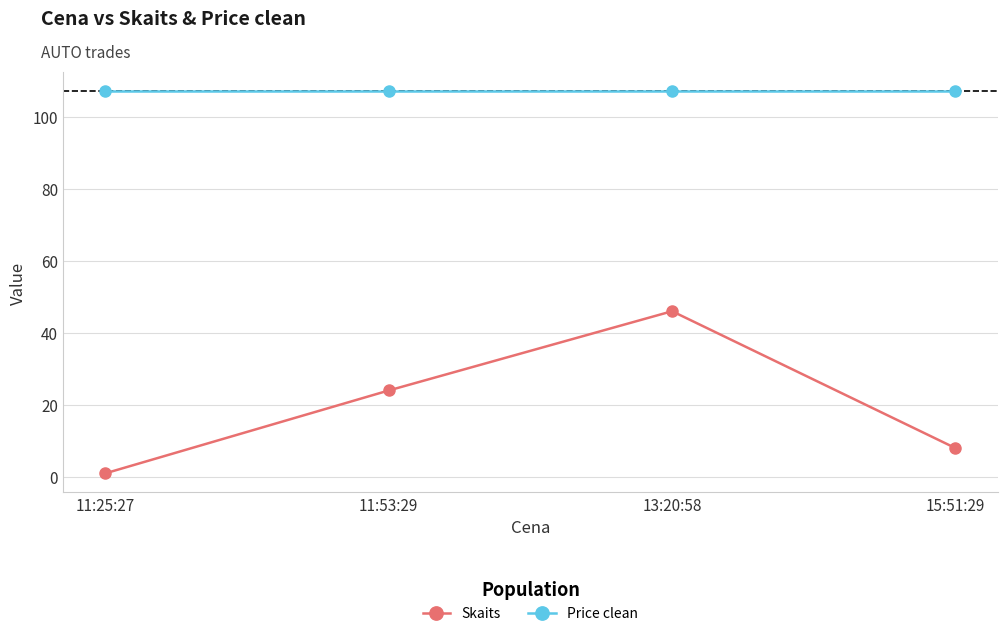

What is the label of the 3rd point from the left?

13:20:58